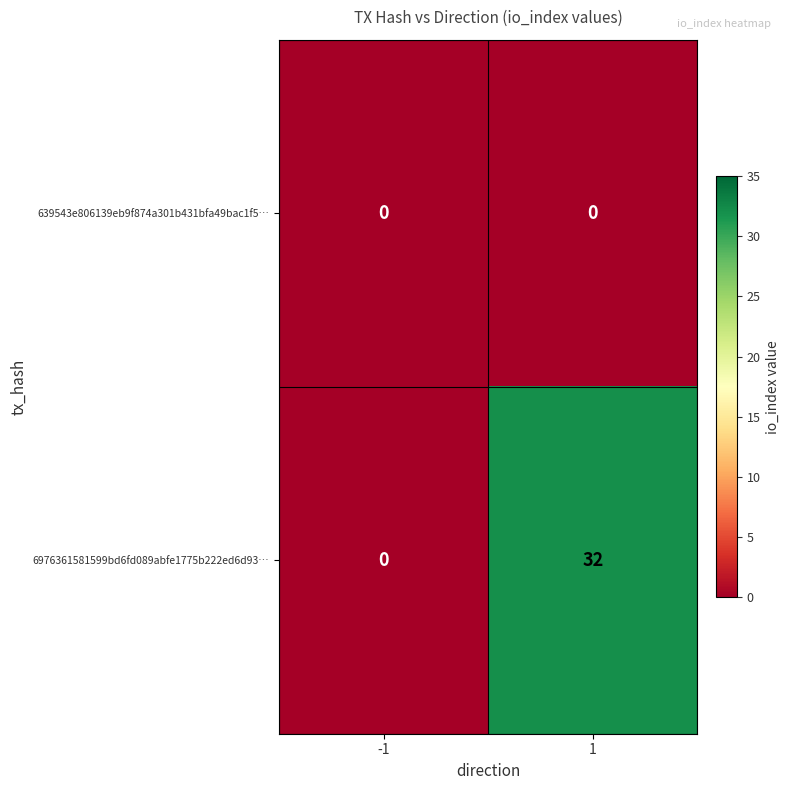

List the series in order of their peak value, lowest first.

639543e806139eb9f874a301b431bfa49bac1f5…, 6976361581599bd6fd089abfe1775b222ed6d93…